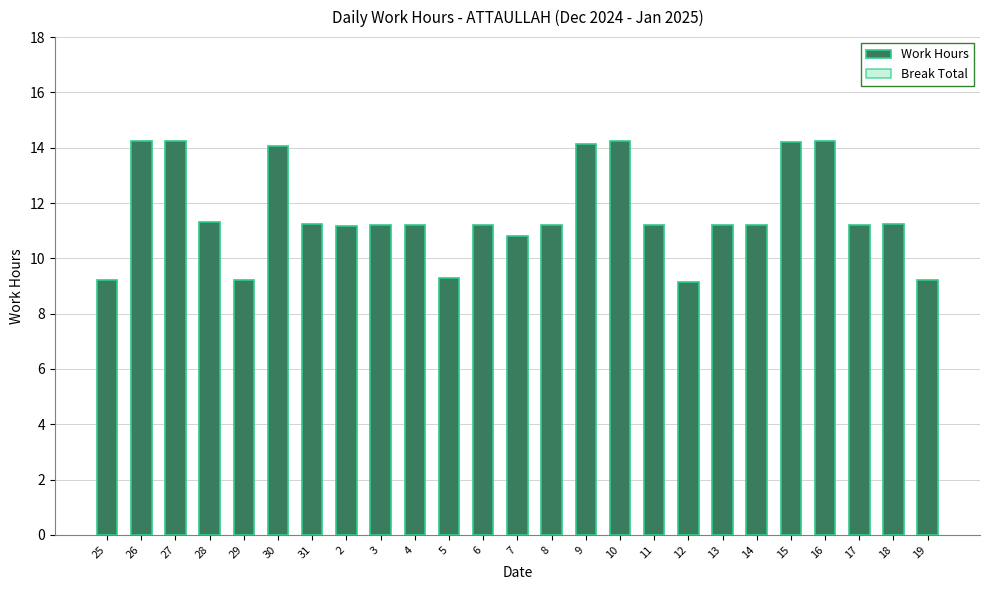

What is the change in value from 29 to 4?

+2.0